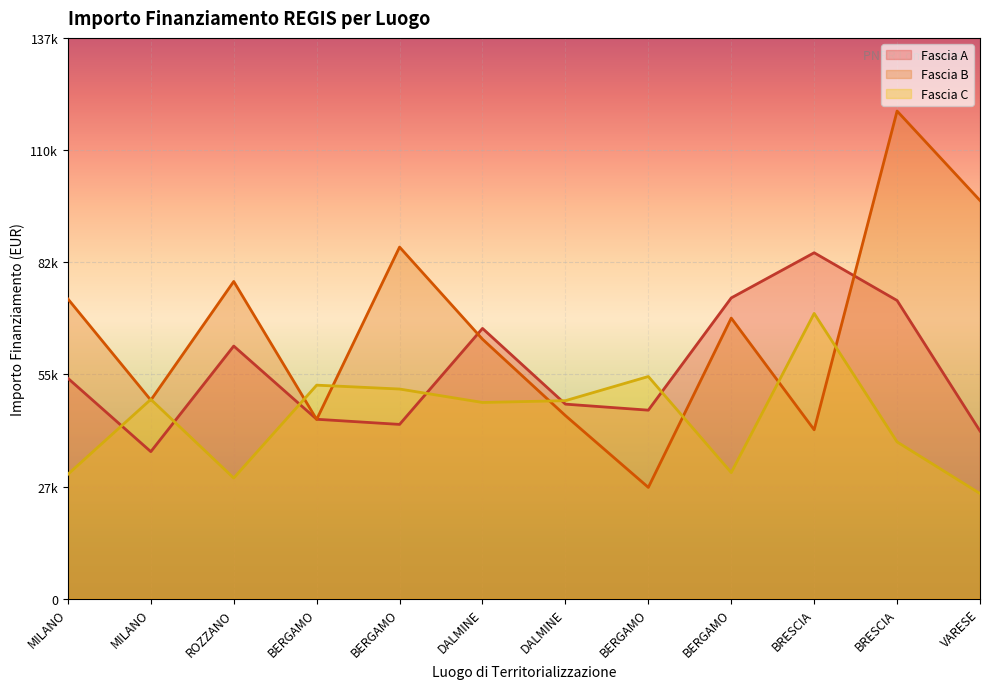

What are all the series names shown in the legend?

Fascia A, Fascia B, Fascia C